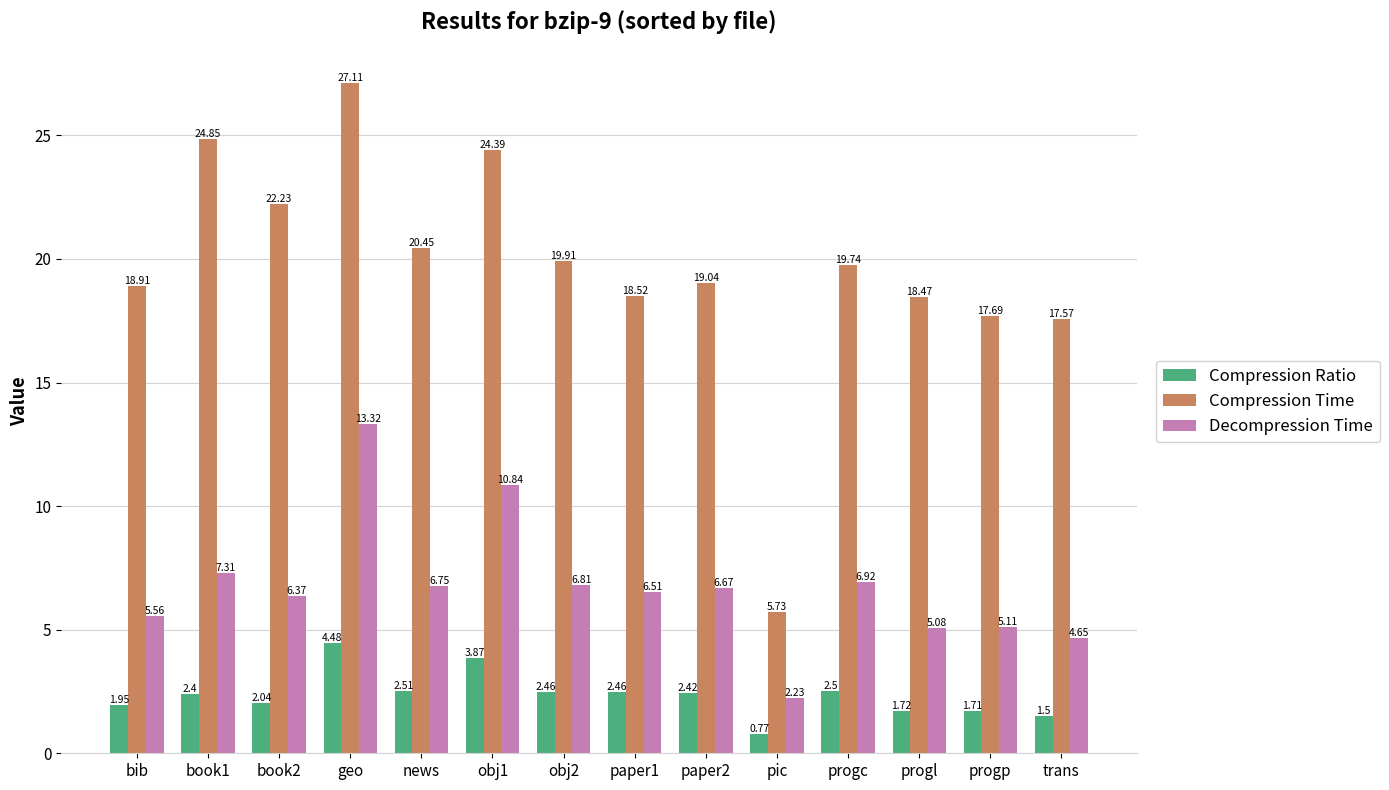

The Compression Time series shows 34.7 at book1. True or false?

False